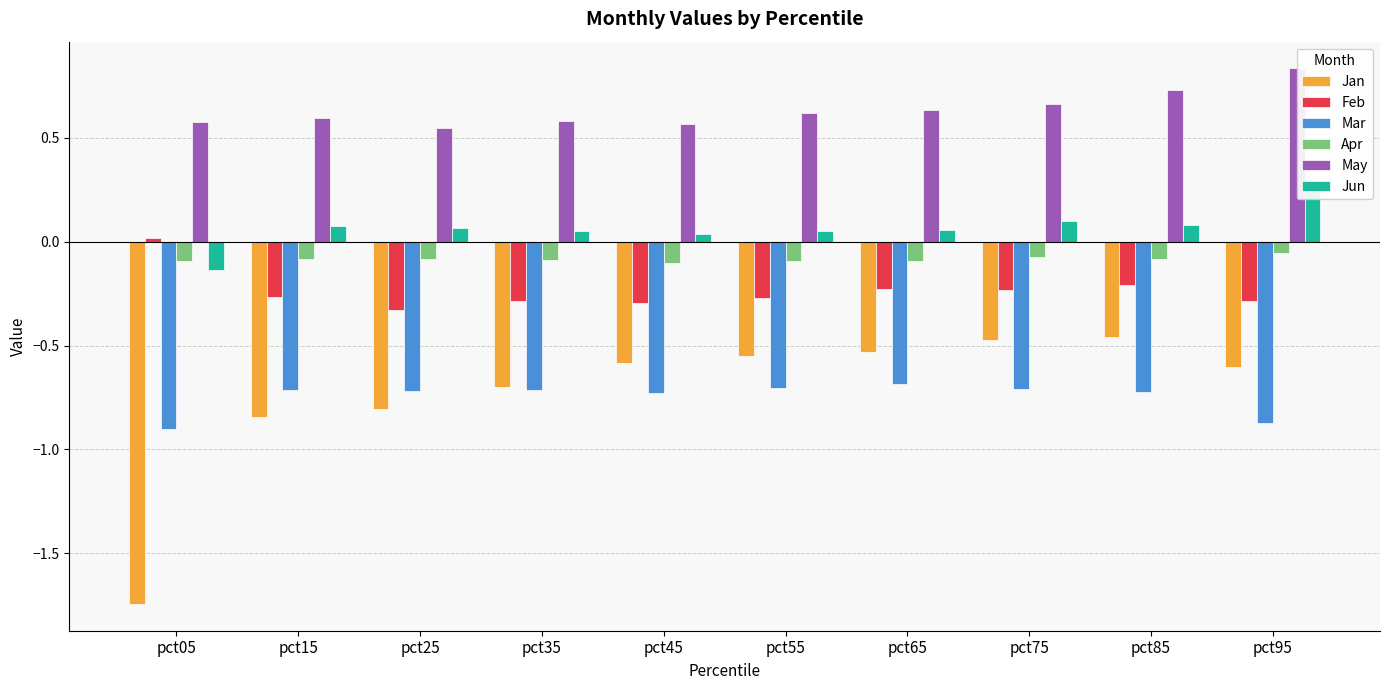

What is the difference between the Jun values at pct05 and pct25?

0.2